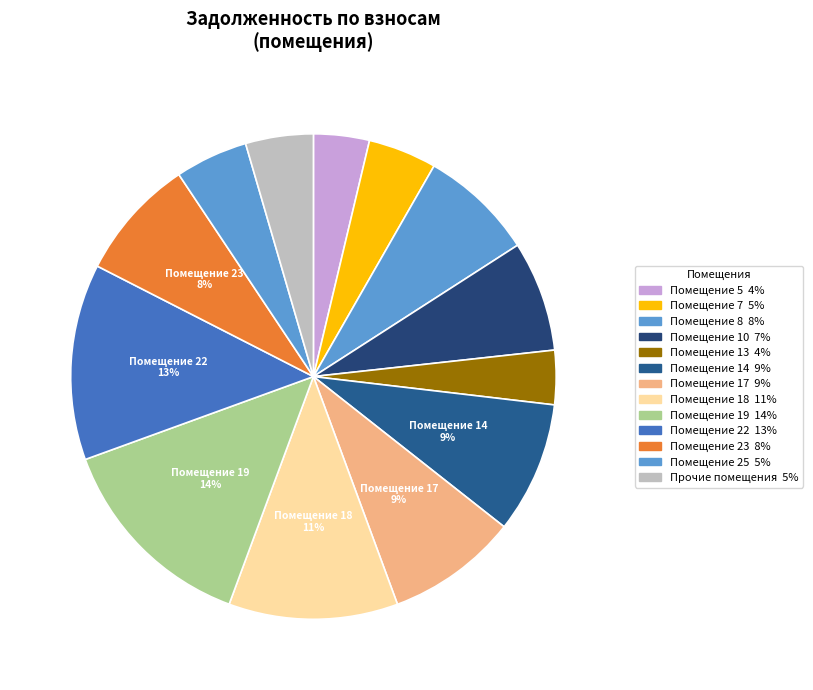

Count the number of slices in the pie.

13